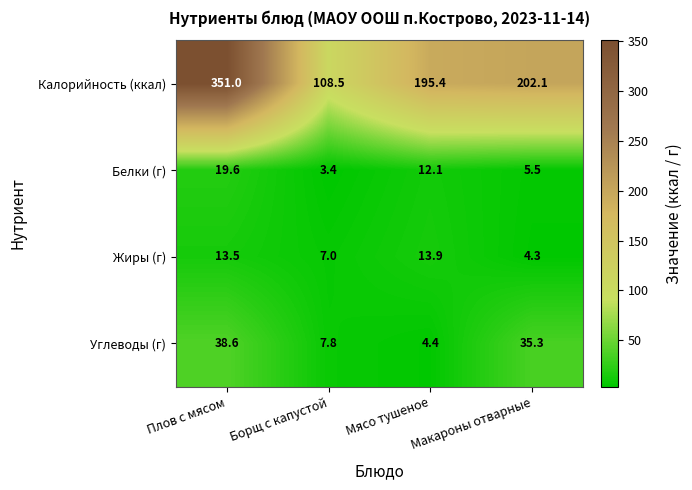

Which series has the largest range (max minus min)?

Калорийность (ккал)